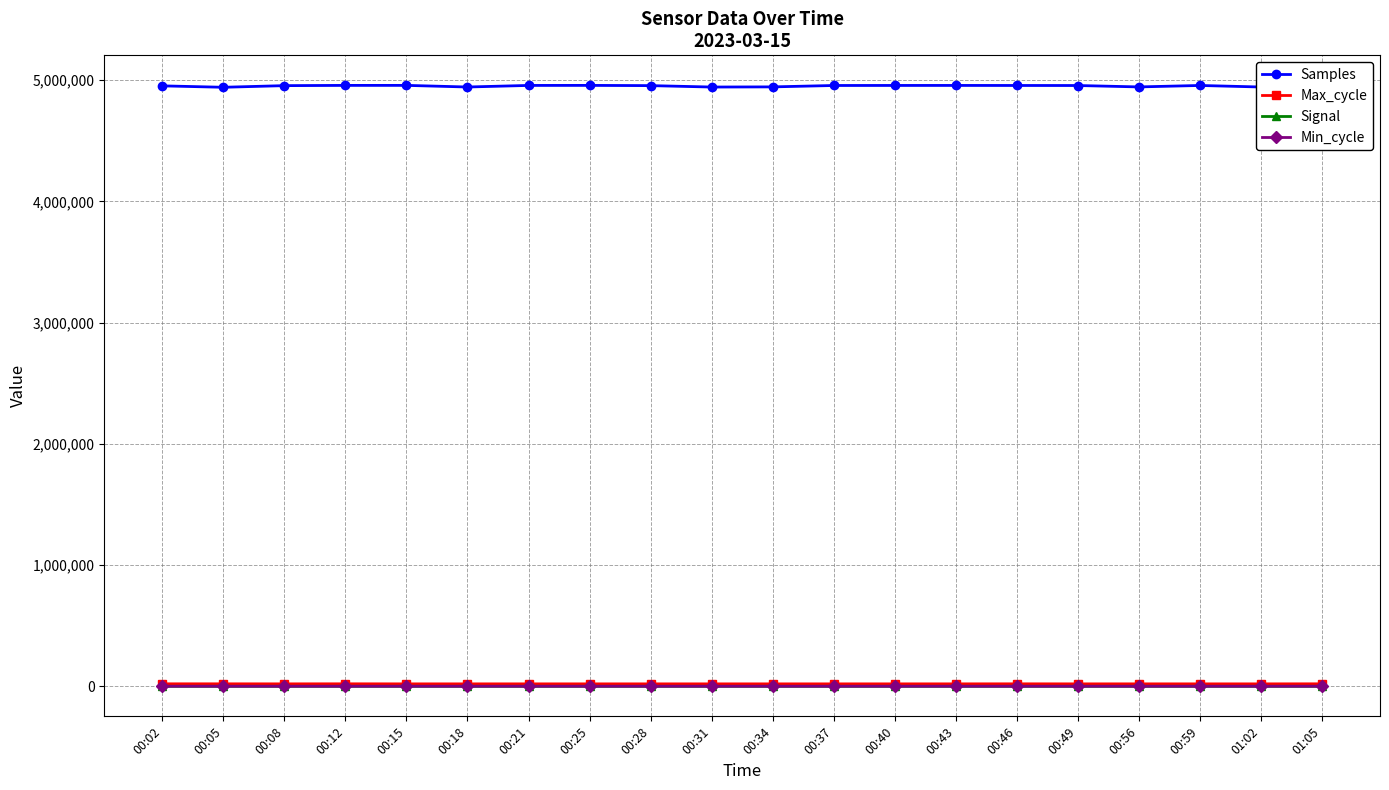

True or false: Signal and Samples intersect in this chart.

False